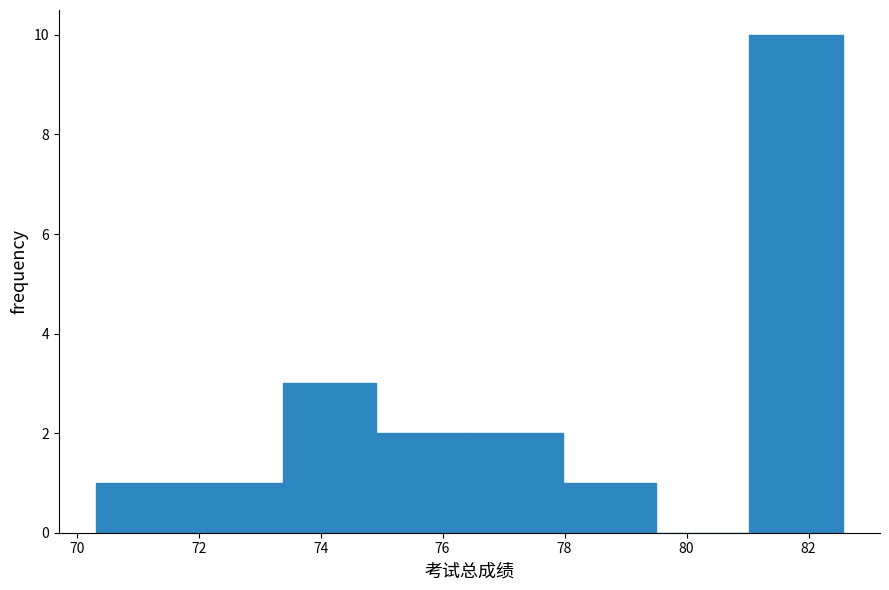

Reading left to right, list every bar in this chart as the range it spans on the x-axis followed by its height. Neither the bar edges nor the heights are printed on the chart, so give them approximately, as read against the axes.

70.4 to 71.8: 1
71.8 to 73.4: 1
73.4 to 75.0: 3
75.0 to 76.4: 2
76.4 to 78.0: 2
78.0 to 79.6: 1
79.6 to 81.0: 0
81.0 to 82.6: 10